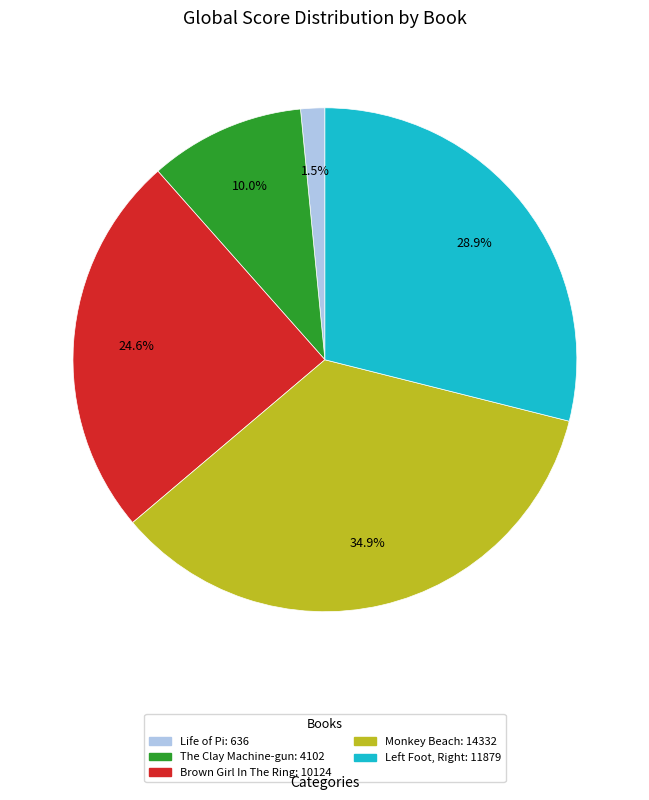

Which has a higher value, Life of Pi or Brown Girl In The Ring?

Brown Girl In The Ring